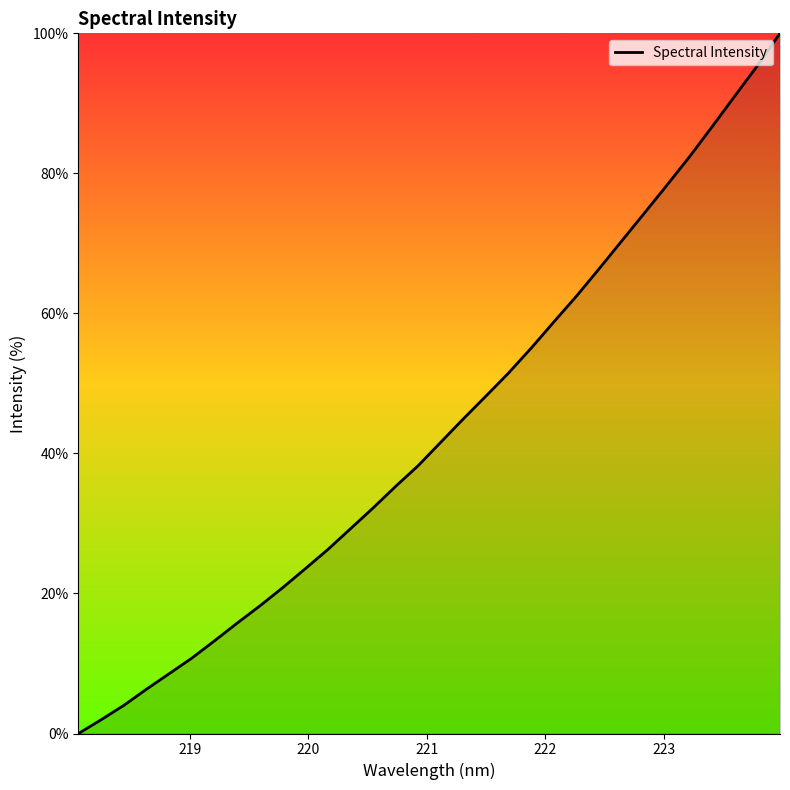

True or false: the data has more than 1 interior local peaks.

False